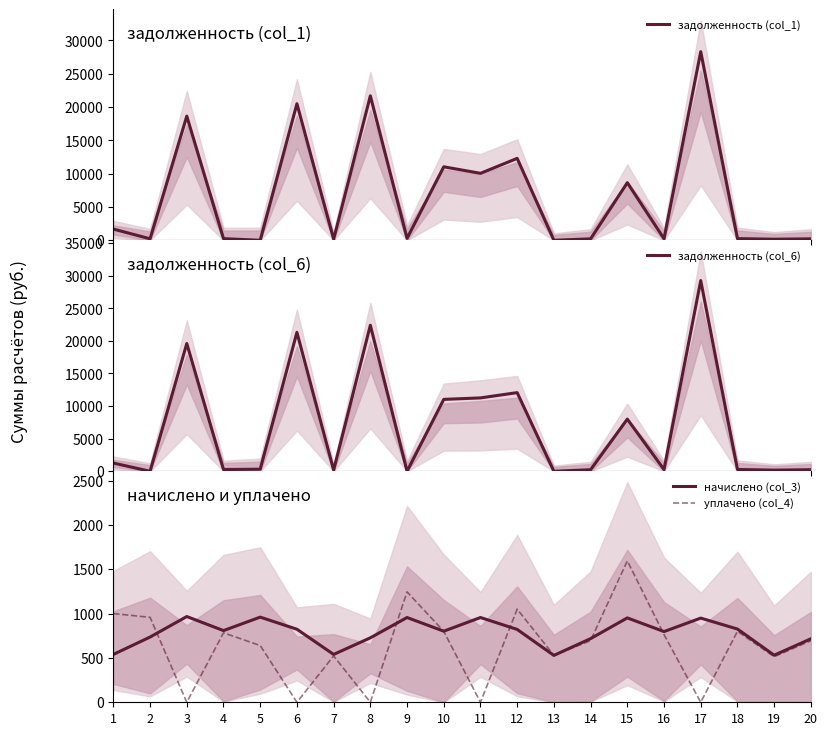

Which category has the lowest value across all series?

5